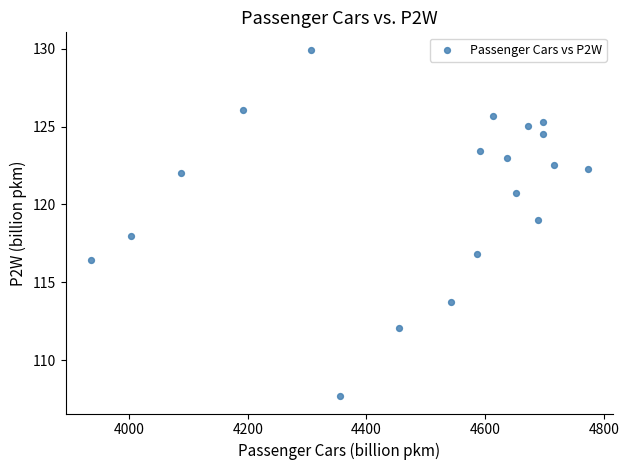

What is the range of X values (max minus min)?

838.9